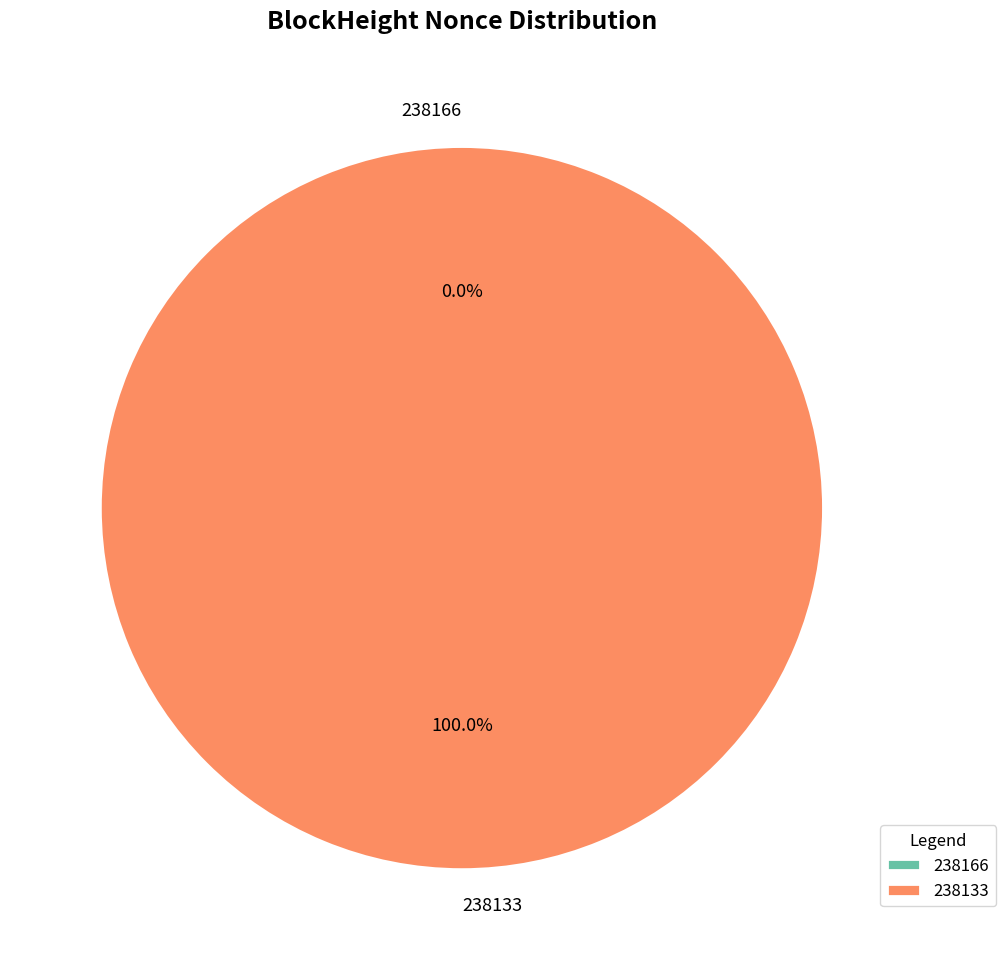

To the nearest percent, what is the difference between the largest and smallest slice percentages?

100%